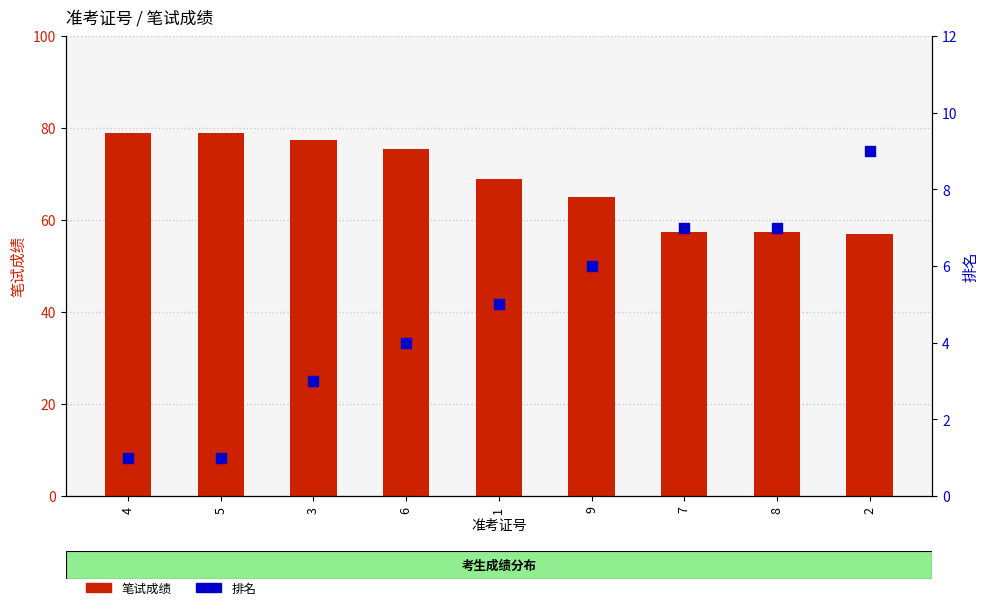

Which series reaches the maximum Y coordinate?

笔试成绩